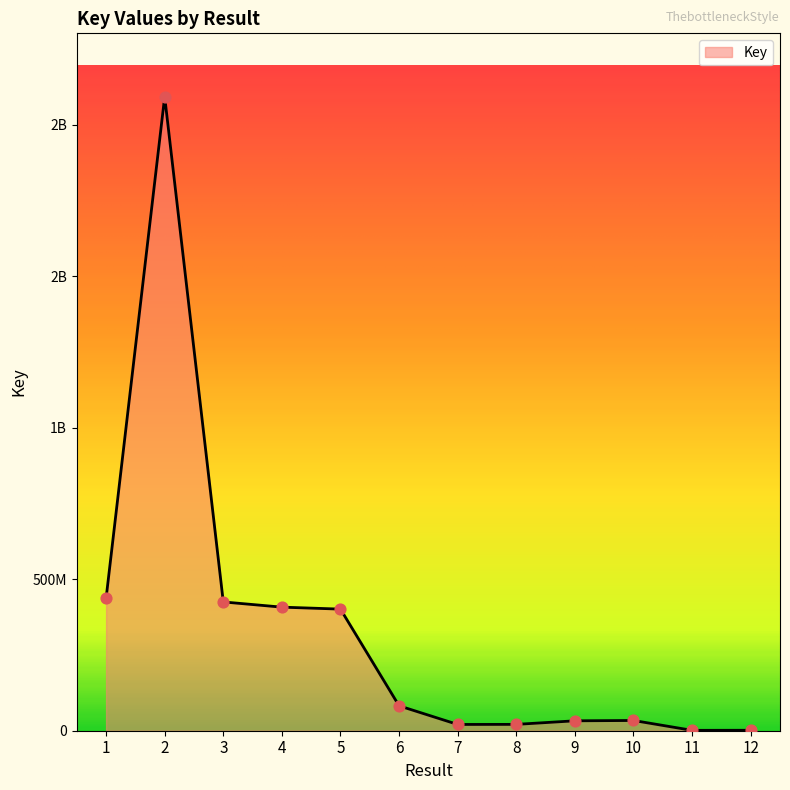

Approximately how many times larger is the value at 2 compared to 1?

4.8